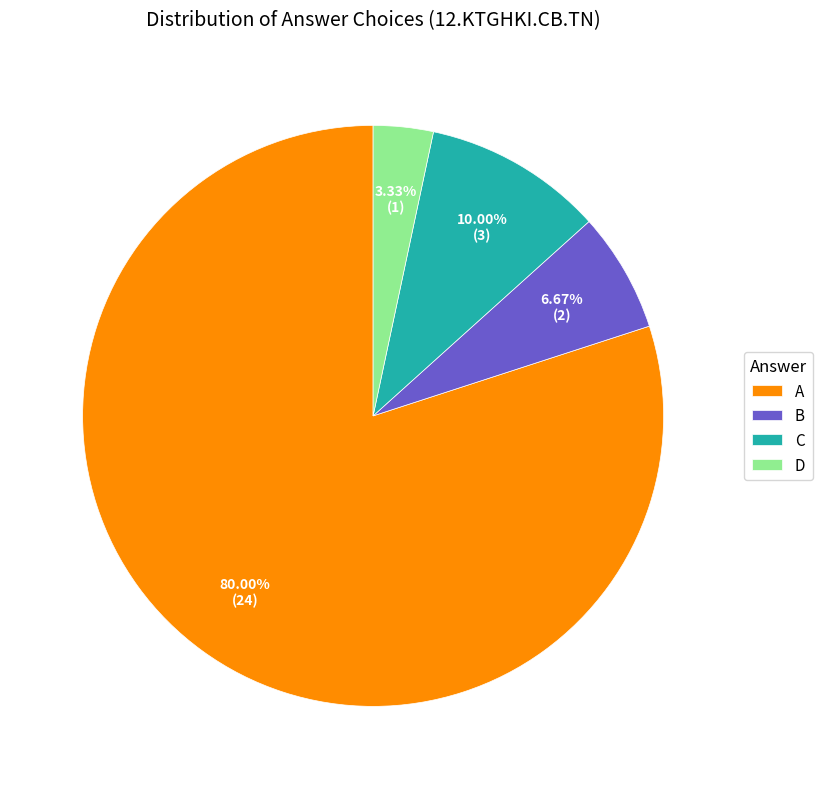

Between B and D, which is larger?

B